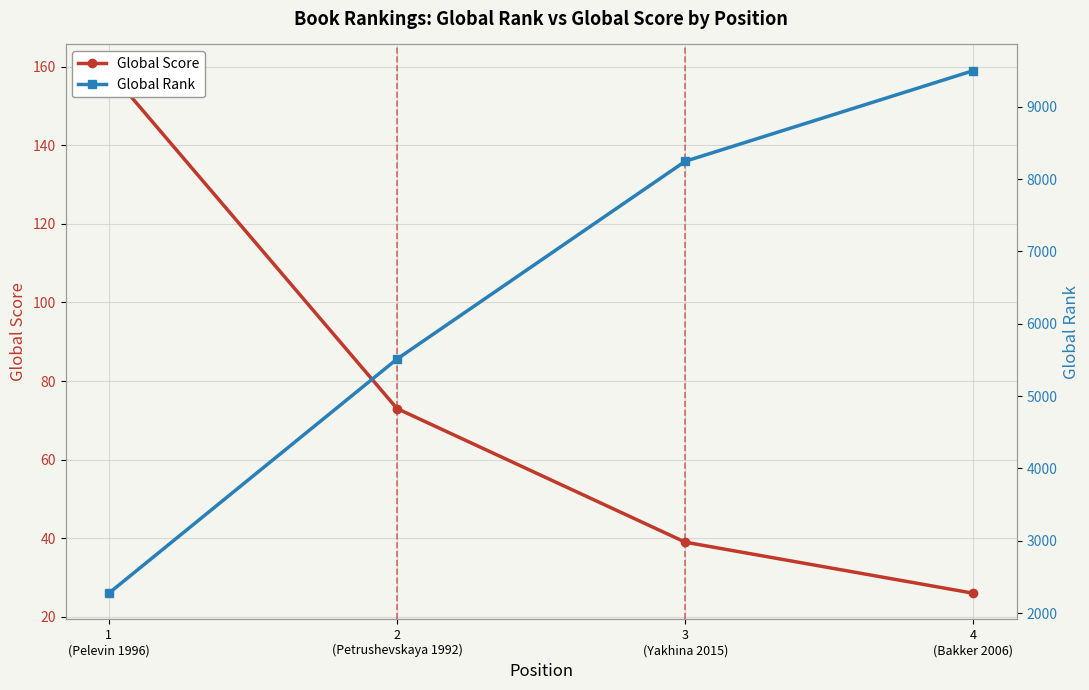

What value does the Global Rank series have at 2
(Petrushevskaya 1992)?

5513